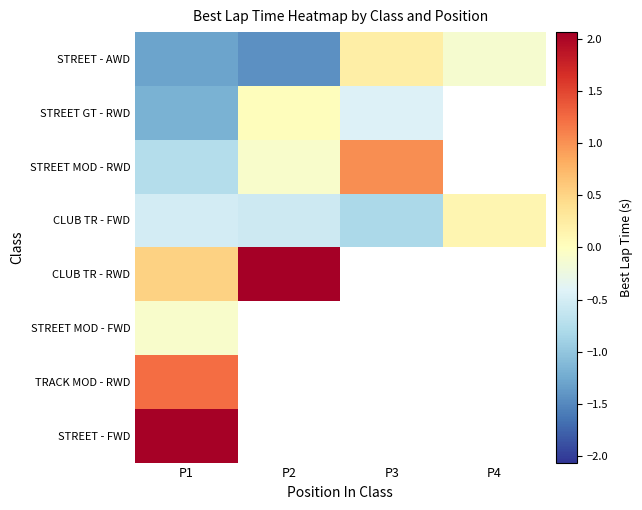

Between P1 and P4, which series saw the biggest shift?

STREET - AWD